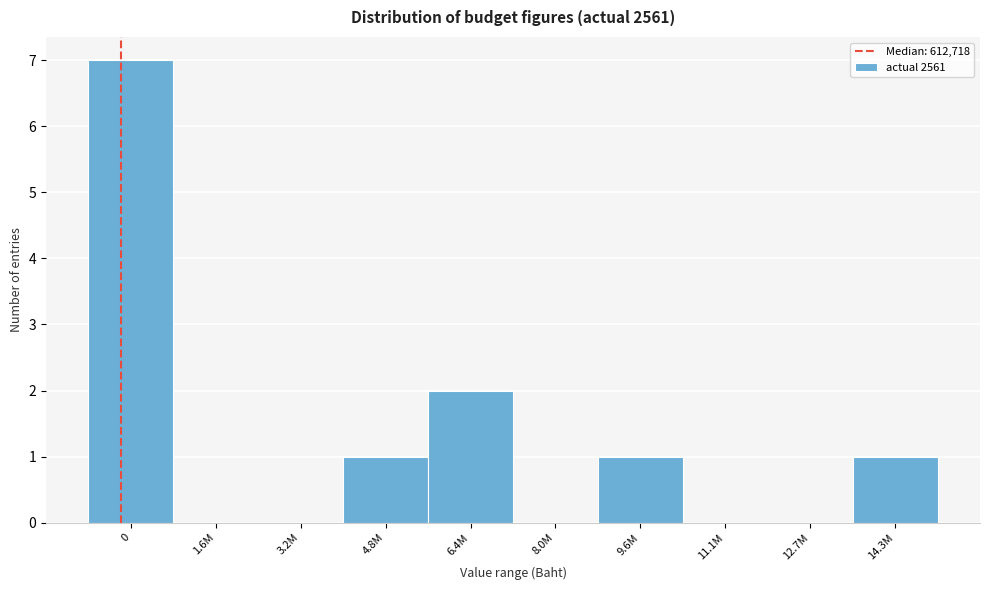

Reading left to right, list all the values displayed in this chart.

0=7	1.6M=0	3.2M=0	4.8M=1	6.4M=2	8.0M=0	9.6M=1	11.1M=0	12.7M=0	14.3M=1